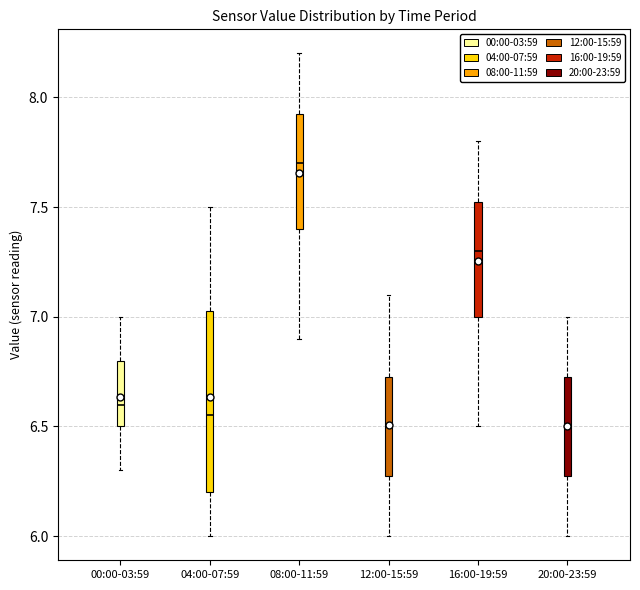

Where is the upper edge of the box for 20:00-23:59 on the y-axis? The values are not printed on the chart, so give them approximately, as read against the axis.

6.75